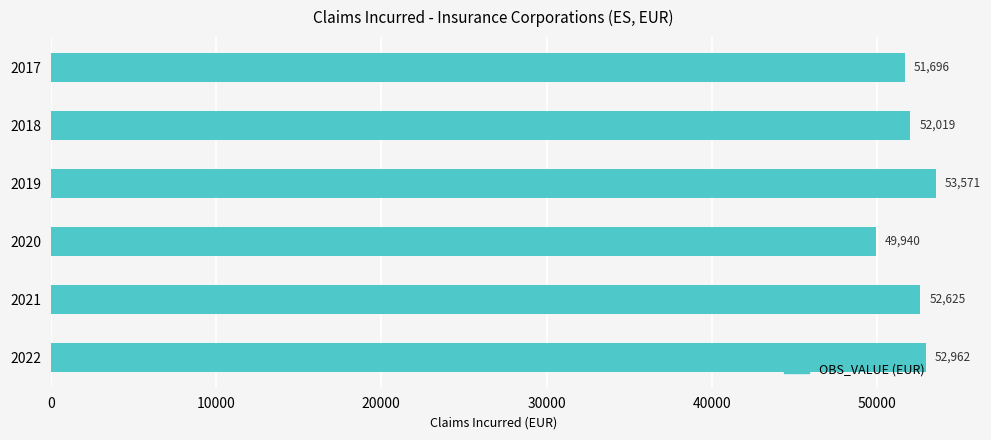

Approximately how many times larger is the value at 2019 compared to 2017?

1.0